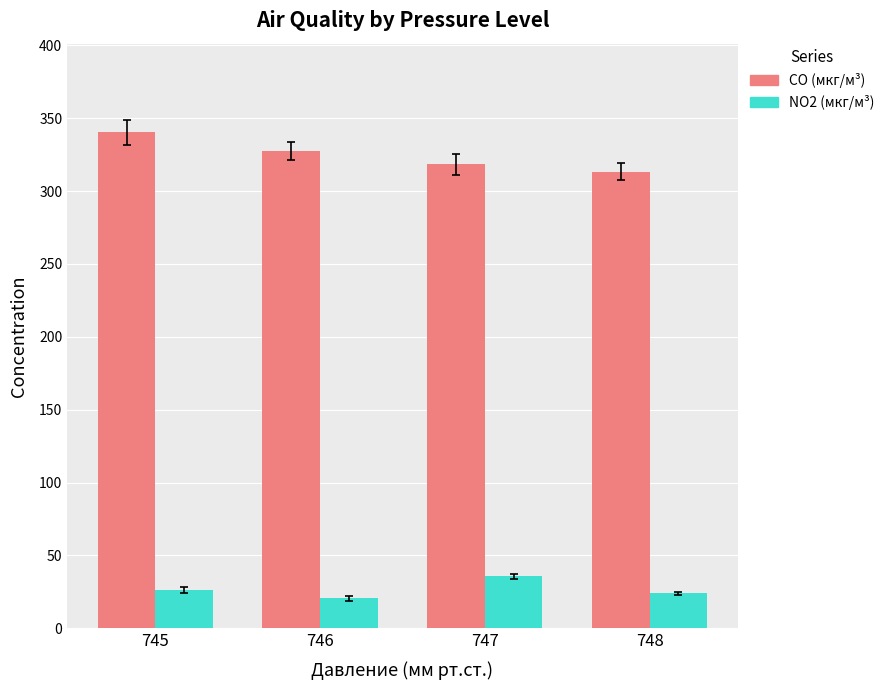

What is the smallest value displayed?

20.5